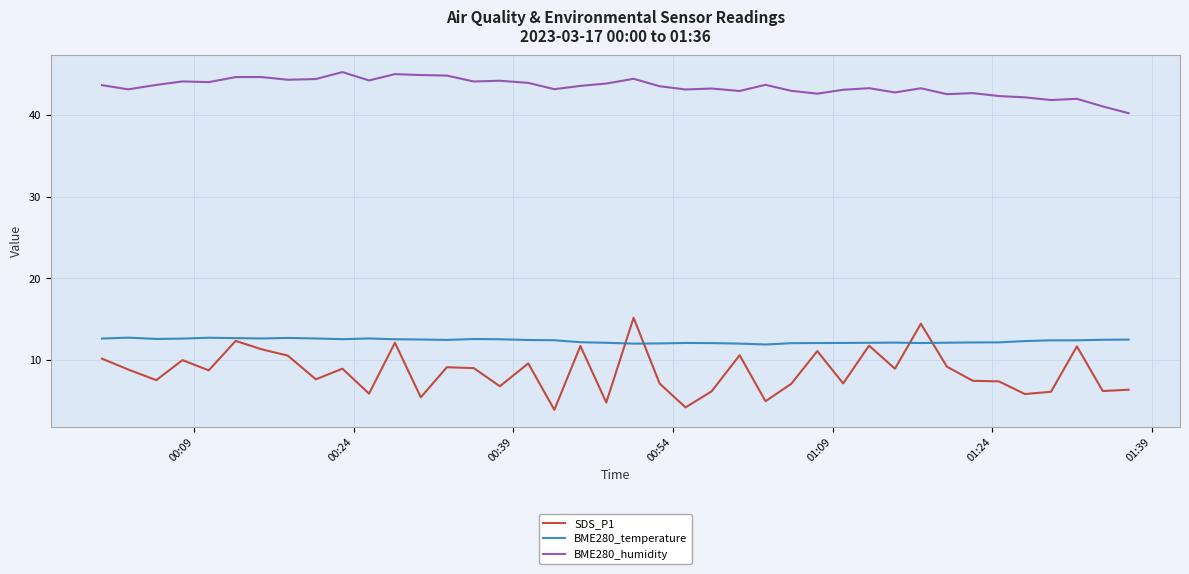

List the series in order of their peak value, highest first.

BME280_humidity, SDS_P1, BME280_temperature